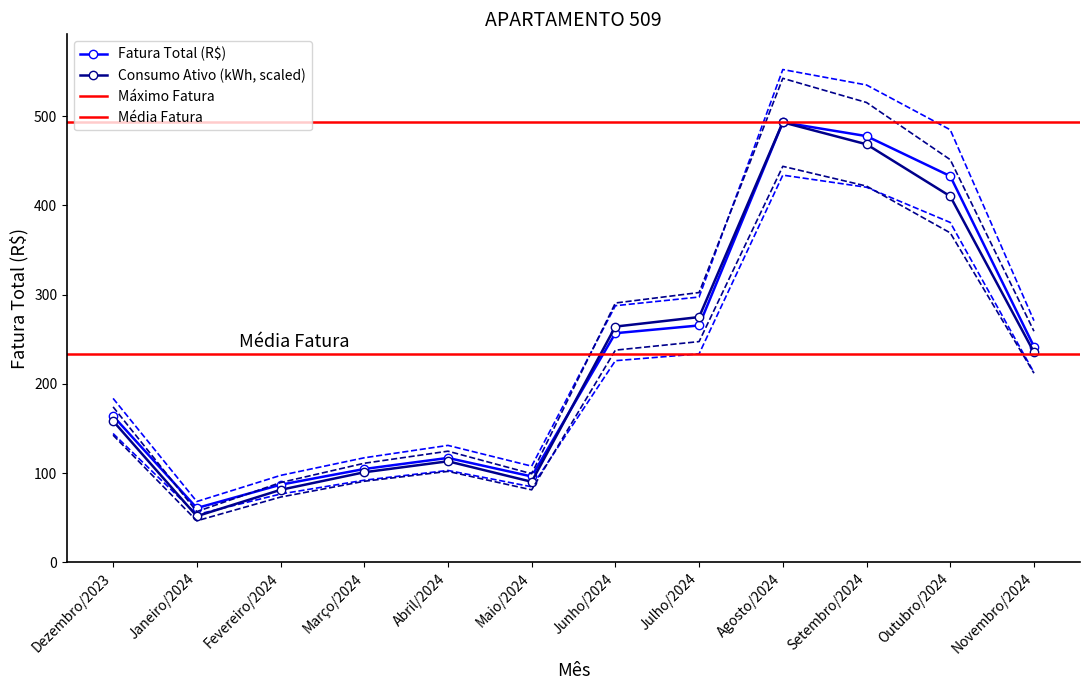

After their last crossing, which series has the higher values: Fatura Total (R$) or Consumo Ativo (kWh)?

Consumo Ativo (kWh)